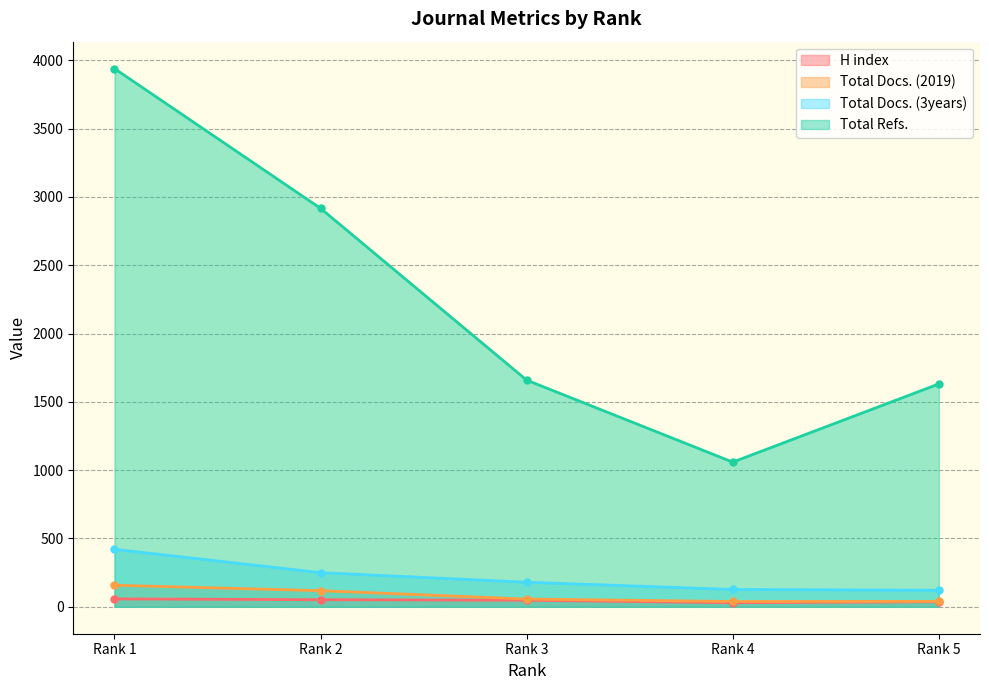

Read the H index value at Rank 2, to the nearest 5.

50